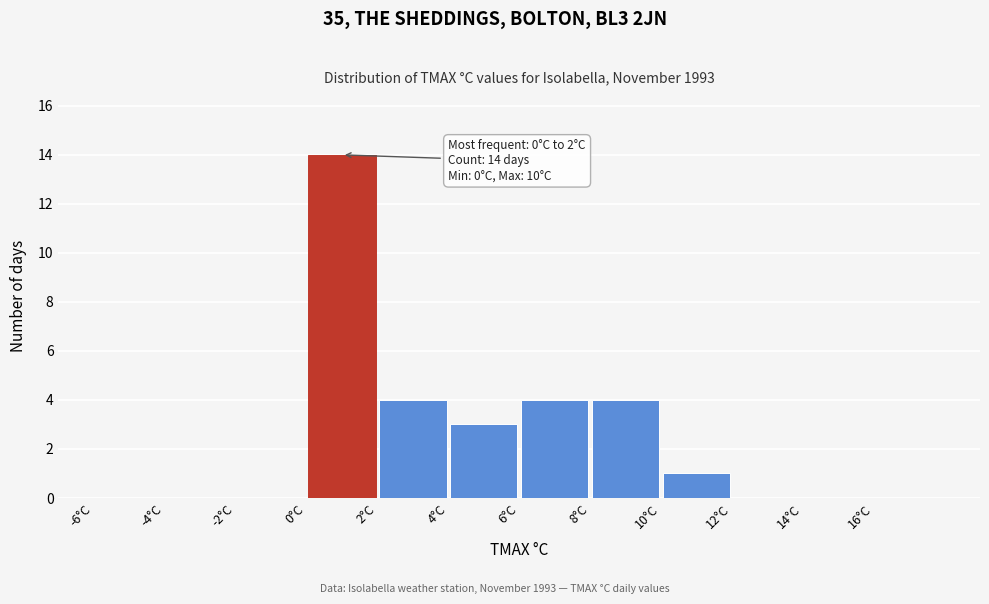

Over which range of the x-axis is the bar tallest?

0 to 2